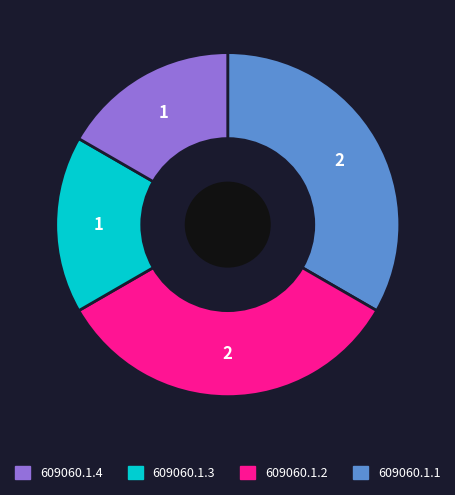

Is there any slice that represents more than half of the pie?

No